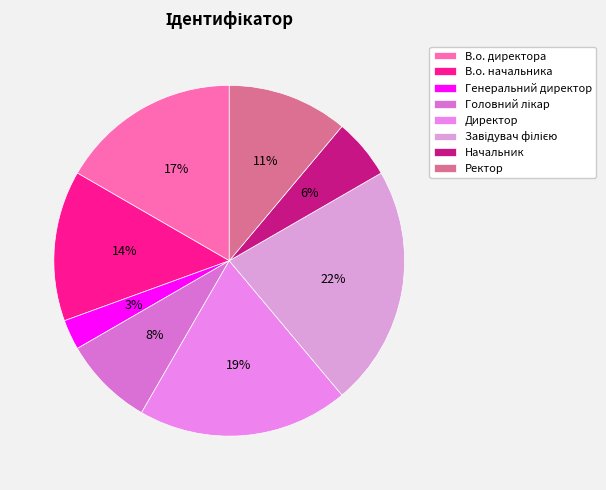

Is it true that Начальник is 16% of the pie?

False